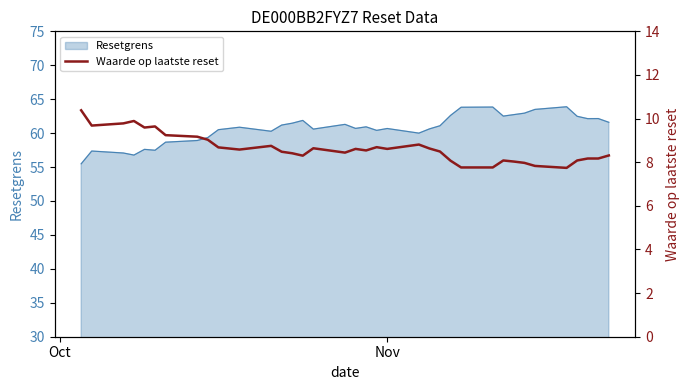

What is the maximum value for Resetgrens?

63.9